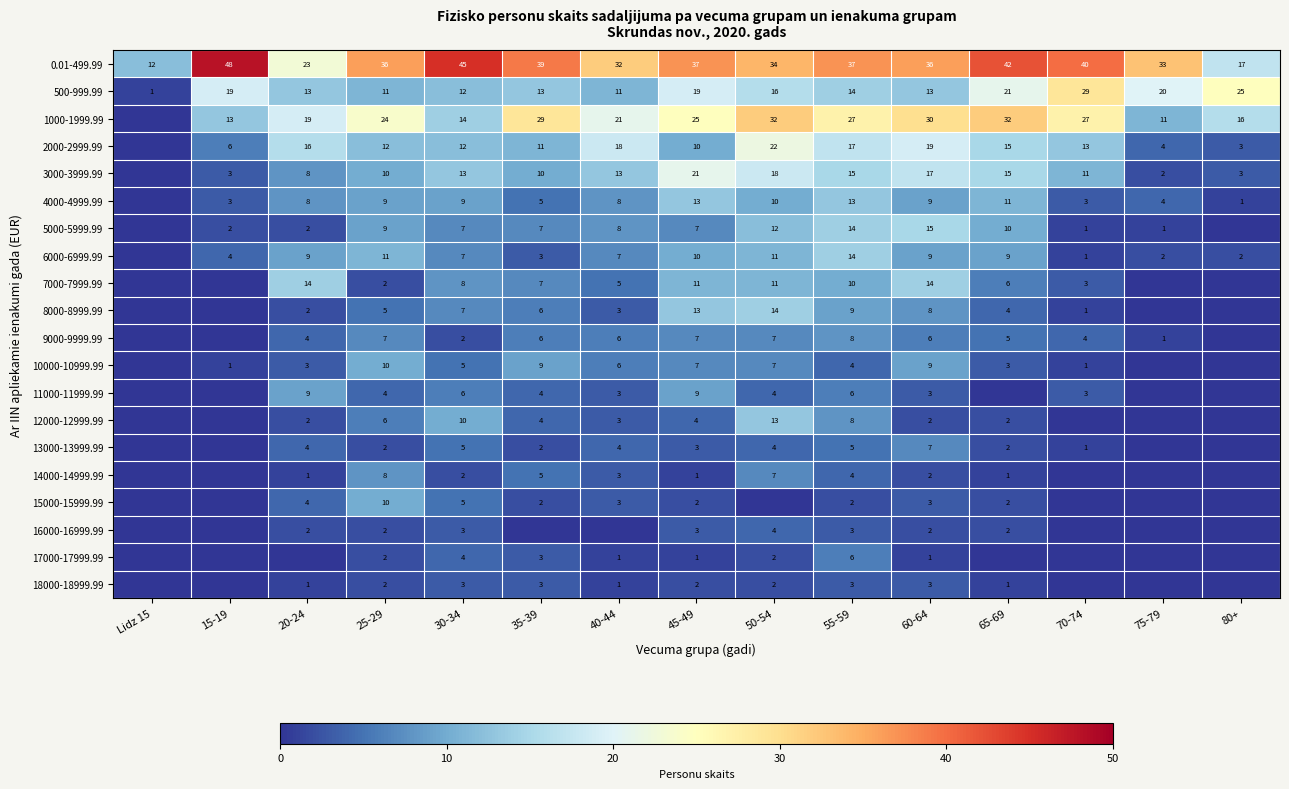

What is the sum of the 0.01-499.99 values at 80+ and 65-69?

59